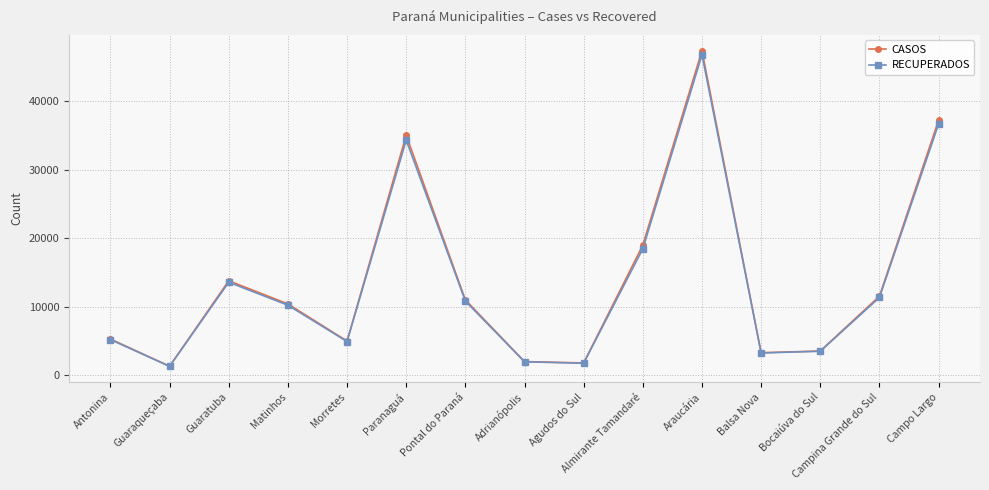

Where is CASOS nearest to the value 24345?

Almirante Tamandaré